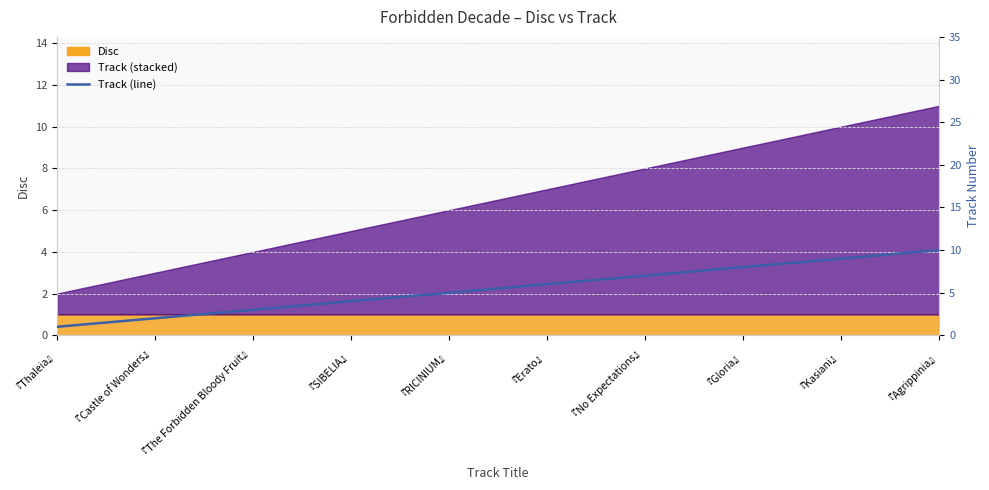

Which label corresponds to the largest value in the chart?

『Agrippinia』